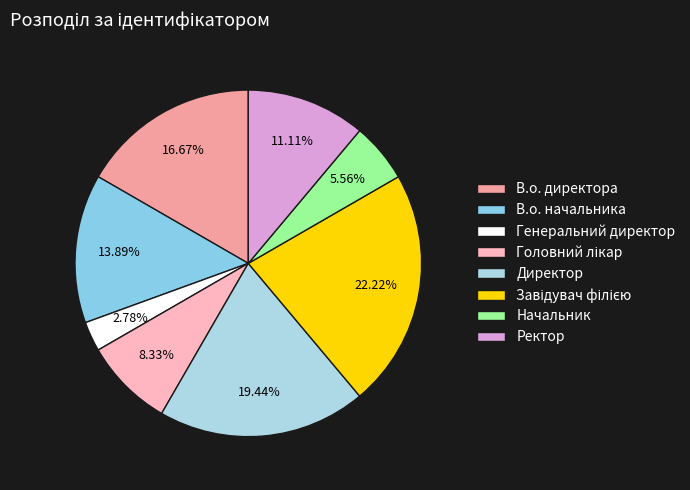

Rank the categories by value from lowest to highest.

Генеральний директор, Начальник, Головний лікар, Ректор, В.о. начальника, В.о. директора, Директор, Завідувач філією